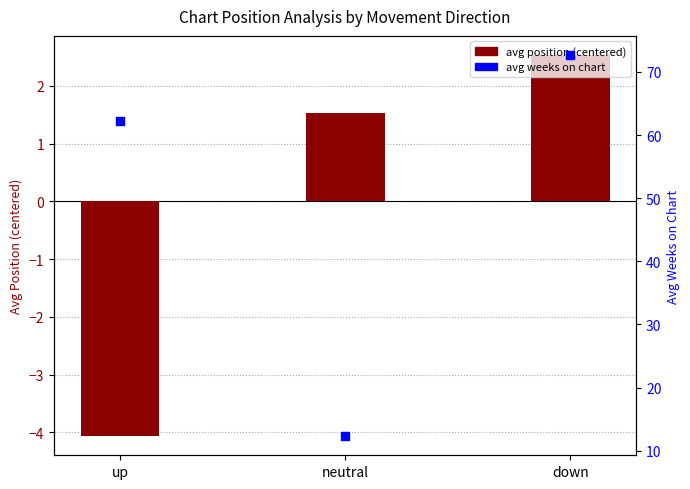

Which series has the widest spread of Y values?

avg weeks on chart